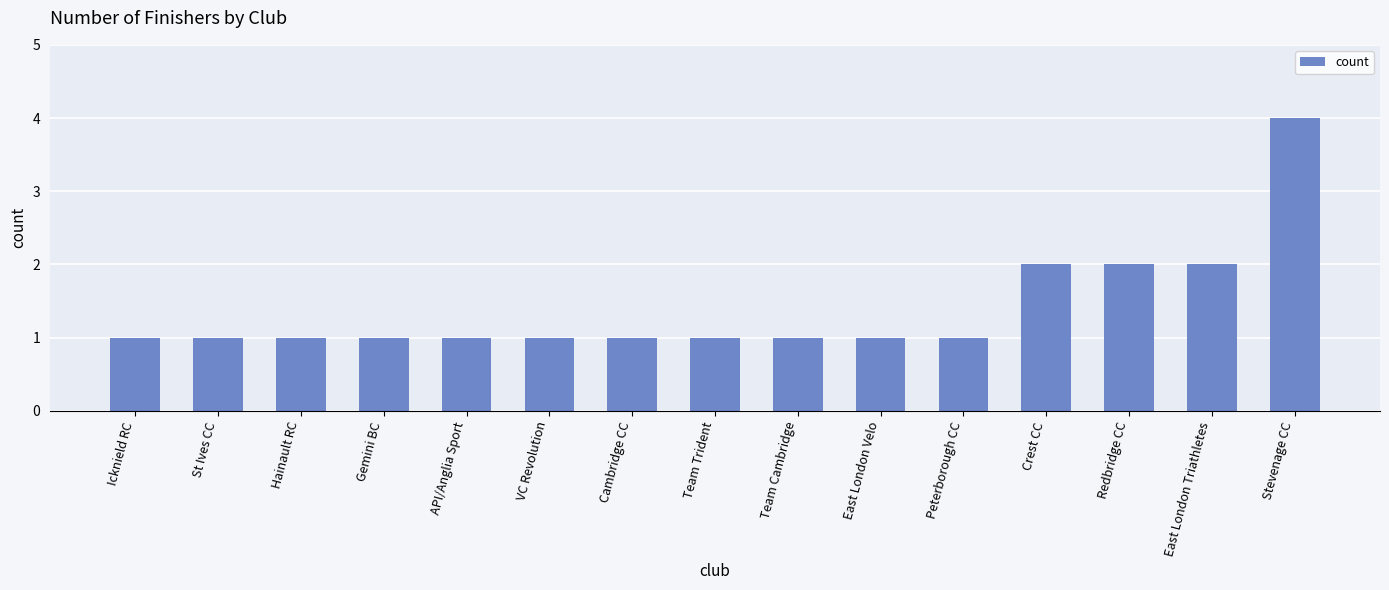

The chart shows a value of 1 at Peterborough CC. True or false?

True